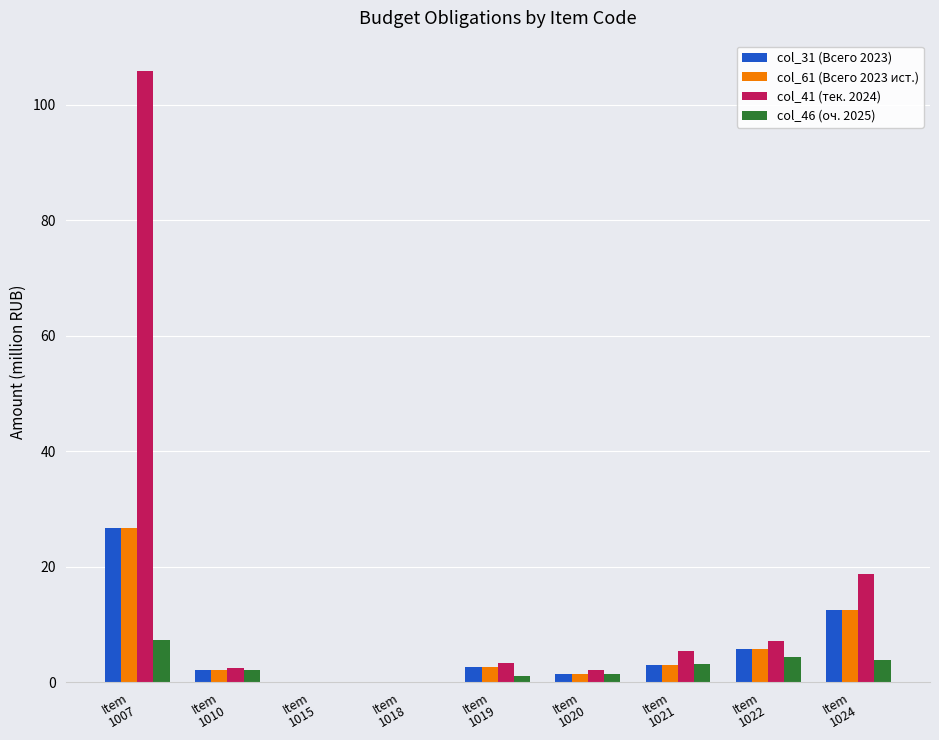

True or false: col_31 (Всего 2023) has a value of 12.5 at Item
1024.

True